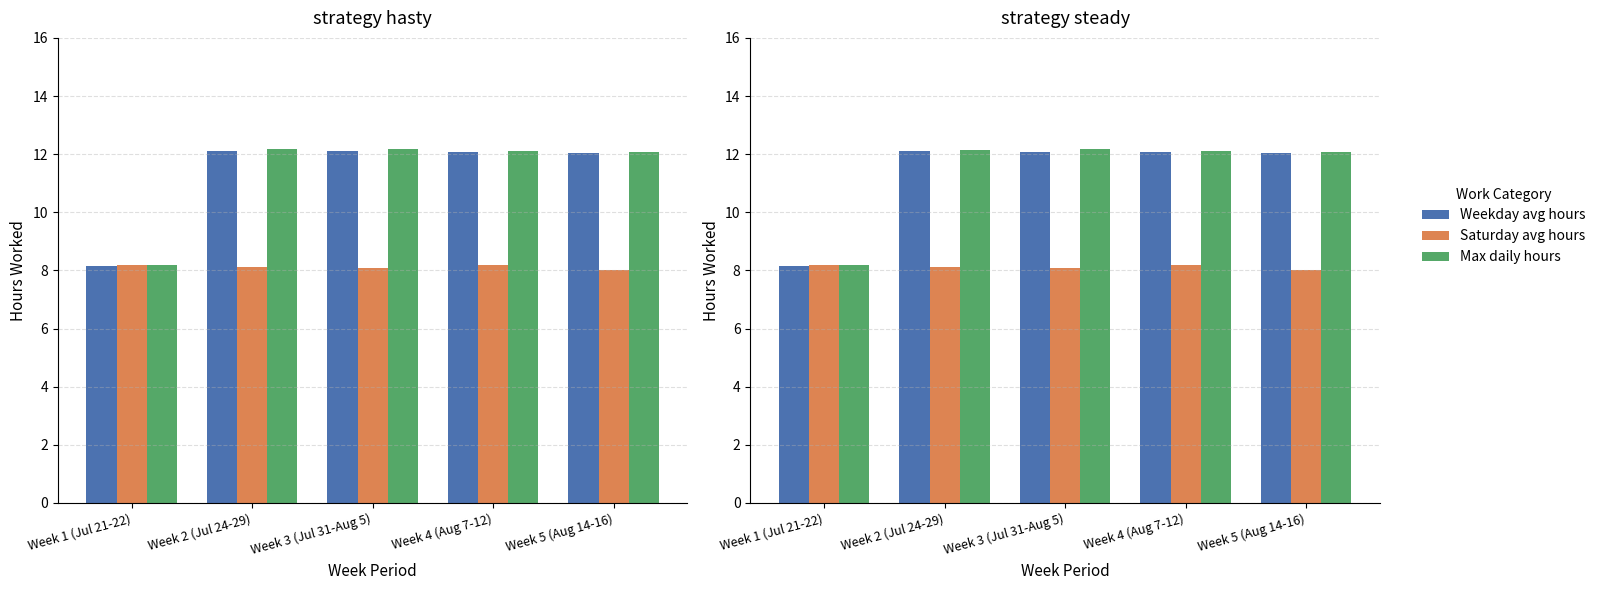

Which series has the largest total across all categories?

Max daily hours